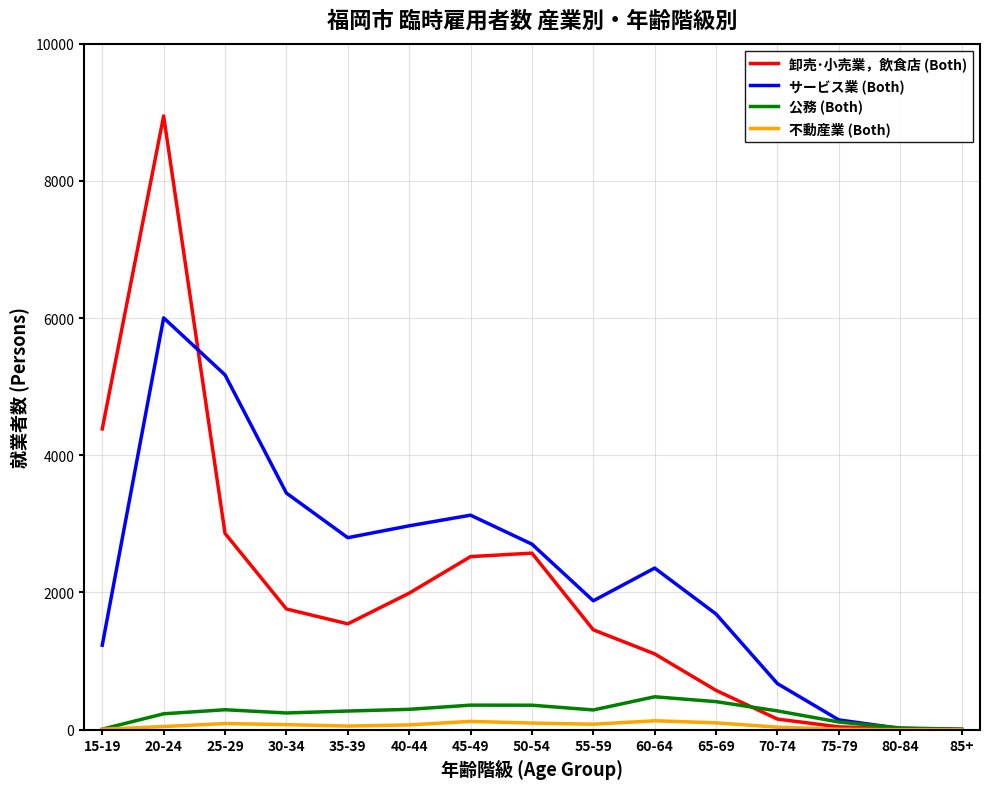

At which label does サービス業 (Both) reach its peak?

20-24